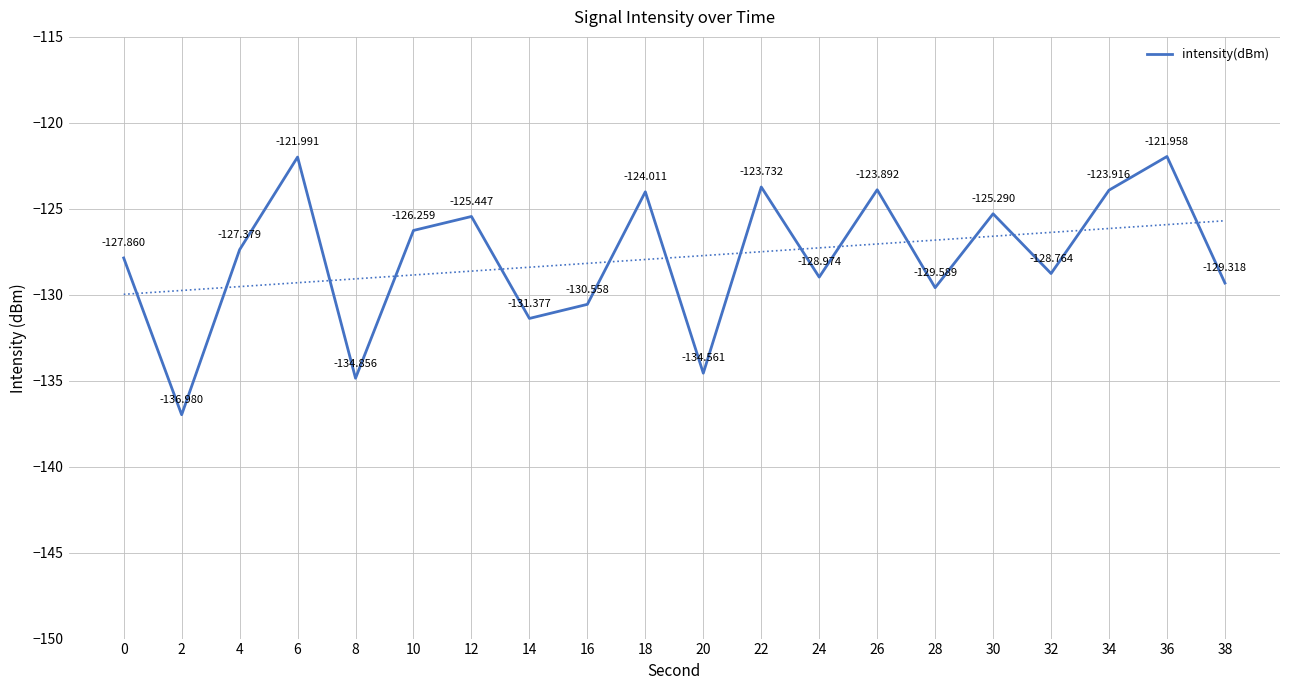

How many series are shown in this chart?

1